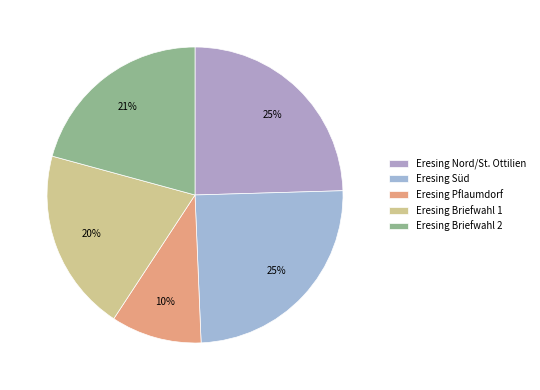

What is the total percentage of Eresing Nord/St. Ottilien and Eresing Briefwahl 2?

45.3%